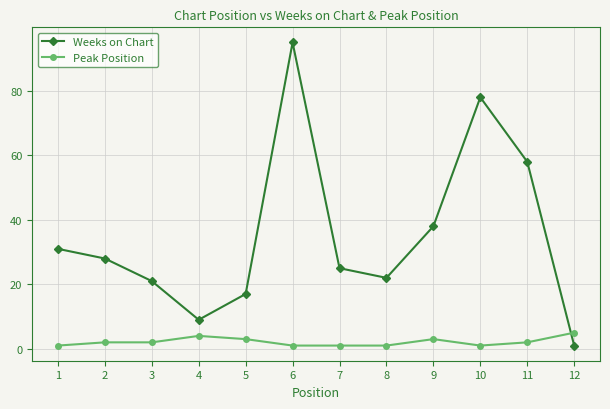

At 9, list the series in order from largest to smallest.

Weeks on Chart, Peak Position